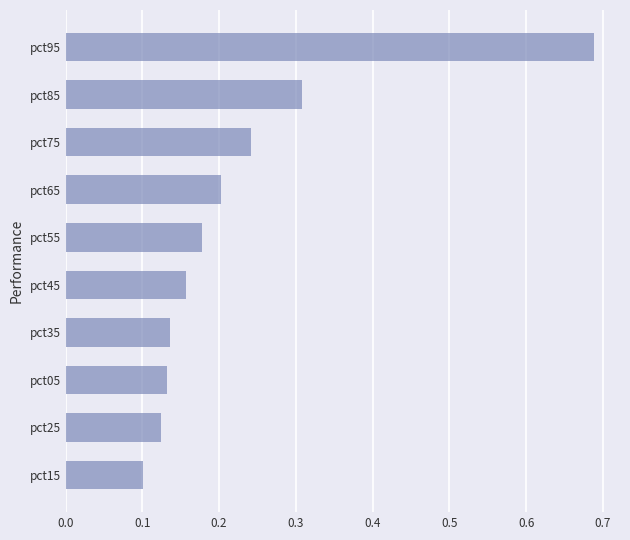

At which category does the chart reach its minimum across all series?

pct15